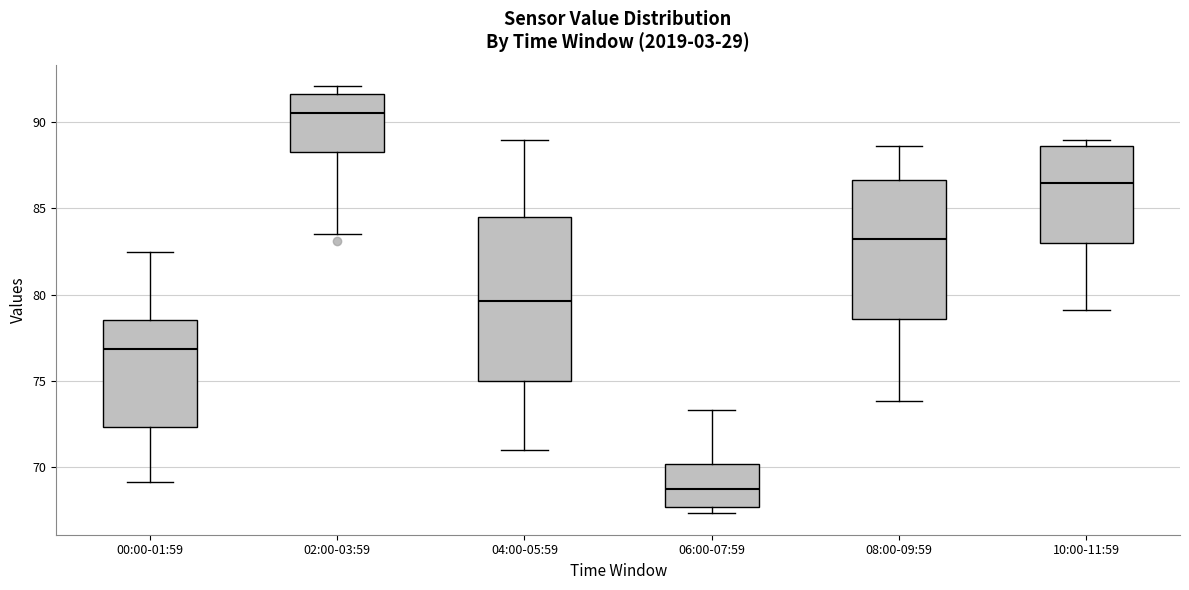

Reading left to right, transcribe this box plot: for each box, give where its median line is, the range the box spans, and where its two whiskers end, as read against the y-axis. The values are not printed on the chart, so give them approximately, as read against the axis.

00:00-01:59: median 77.0, box 72.5 to 78.5, whiskers 69.0 to 82.5
02:00-03:59: median 90.5, box 88.5 to 91.5, whiskers 83.5 to 92.0
04:00-05:59: median 79.5, box 75.0 to 84.5, whiskers 71.0 to 89.0
06:00-07:59: median 68.5, box 67.5 to 70.0, whiskers 67.5 (just below the box's lower edge) to 73.5
08:00-09:59: median 83.0, box 78.5 to 86.5, whiskers 74.0 to 88.5
10:00-11:59: median 86.5, box 83.0 to 88.5, whiskers 79.0 to 89.0